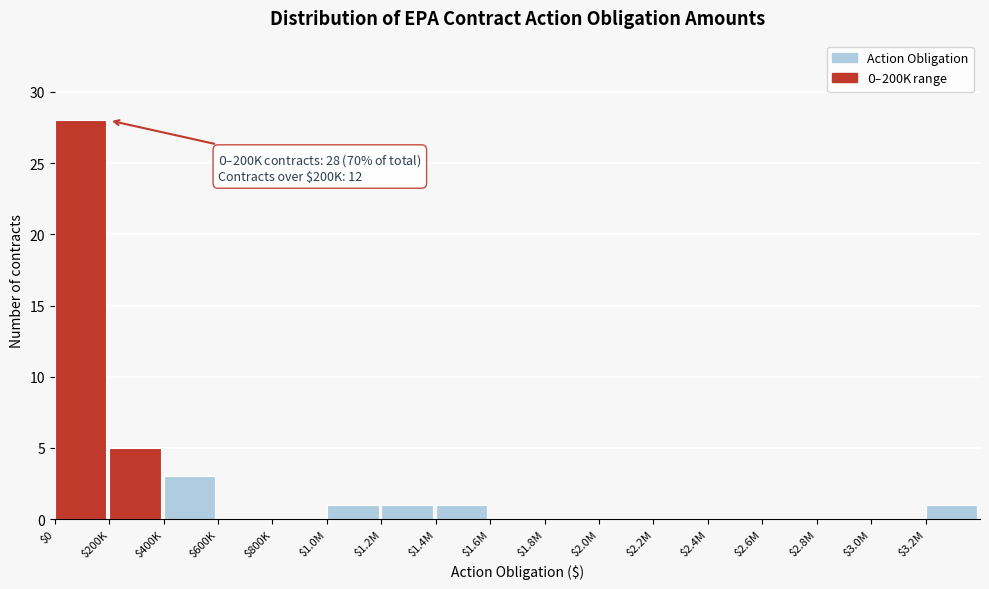

What is the sum of all values?

40